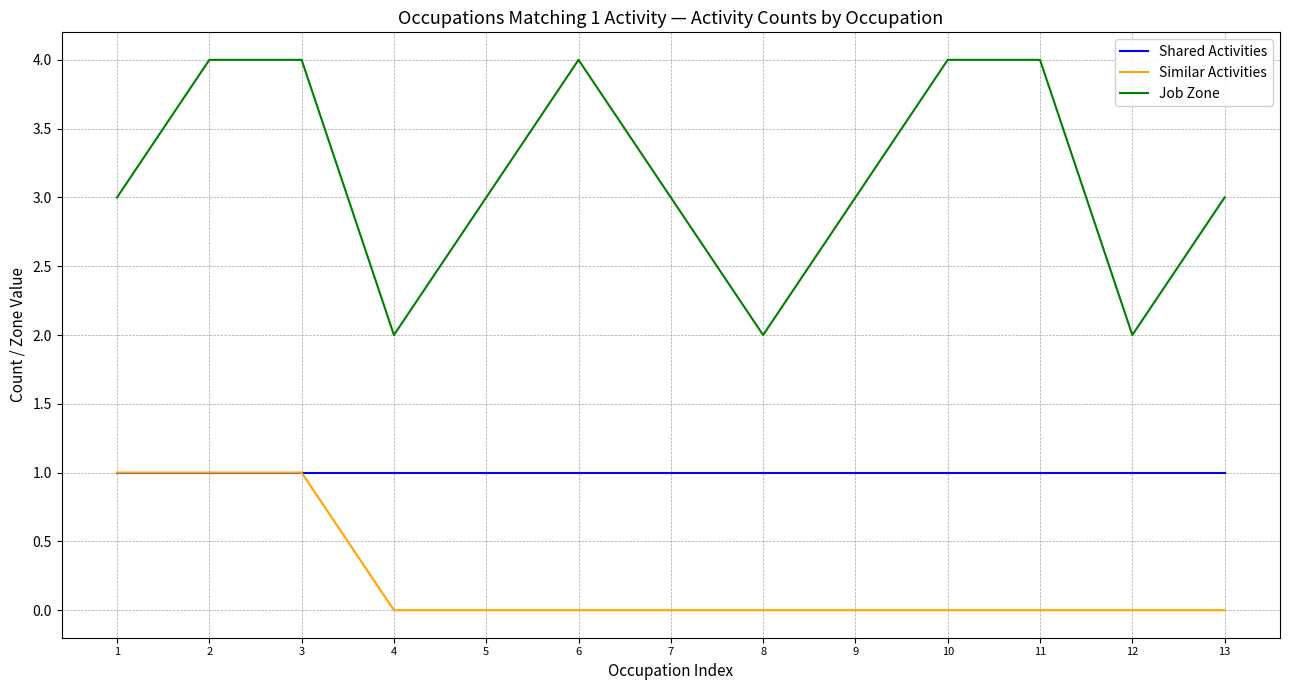

What is the spread (max minus min) of values at 7?

3